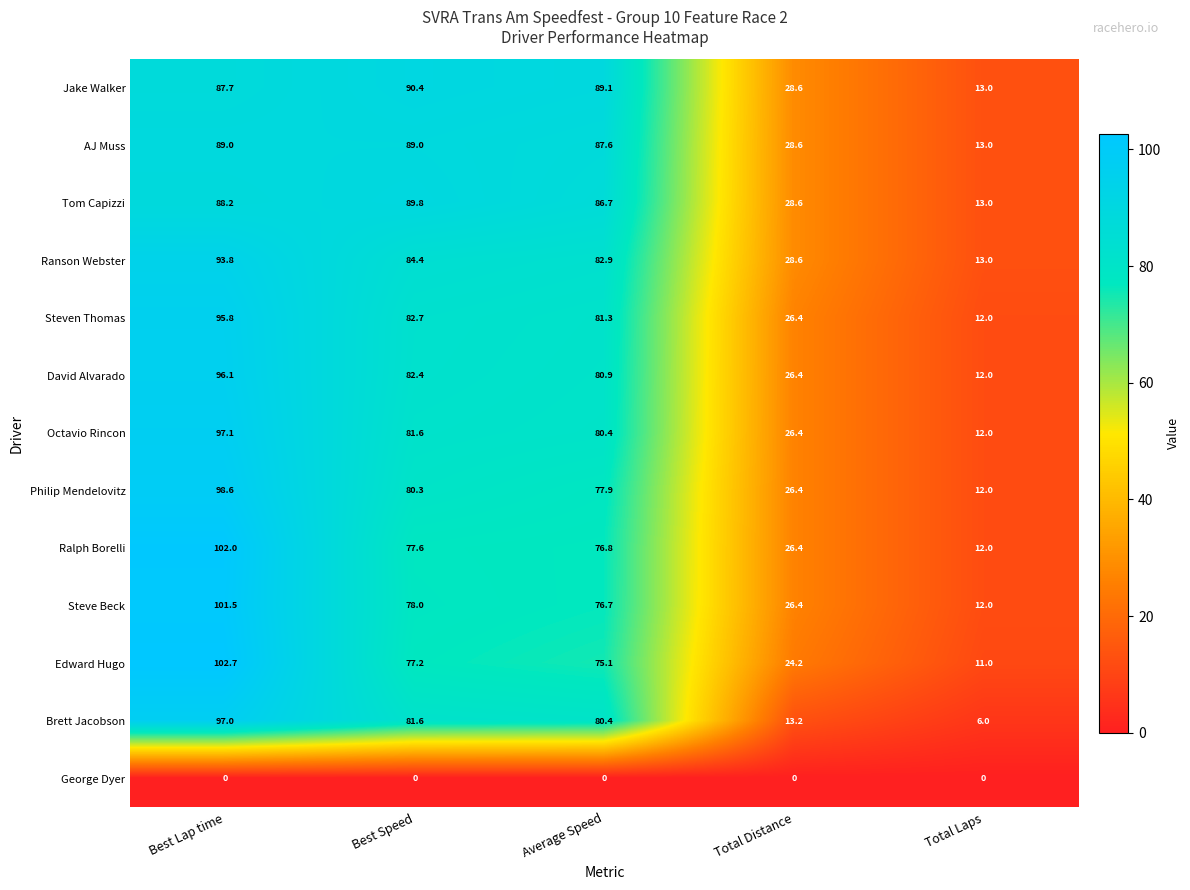

Which series has the largest total across all categories?

Jake Walker